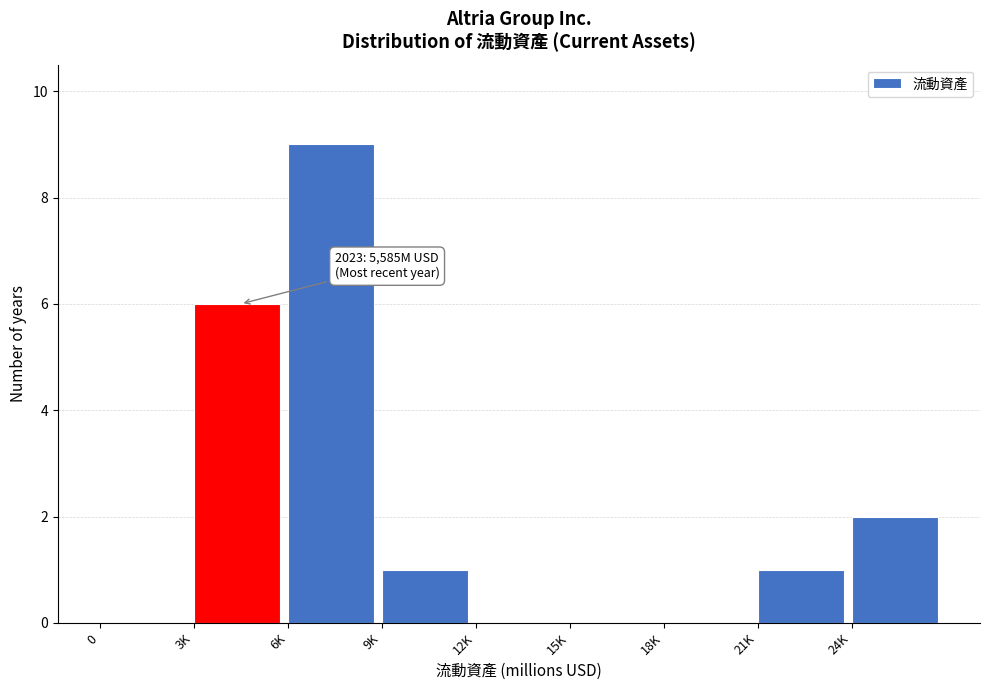

Reading left to right, transcribe all the data shown in this chart.

0=0	3K=6	6K=9	9K=1	12K=0	15K=0	18K=0	21K=1	24K=2